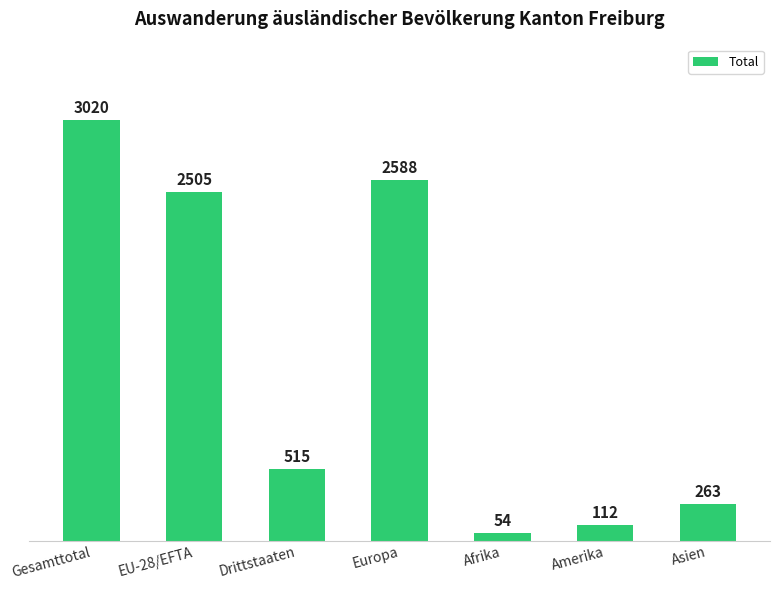

What is the change in value from EU-28/EFTA to Amerika?

-2393